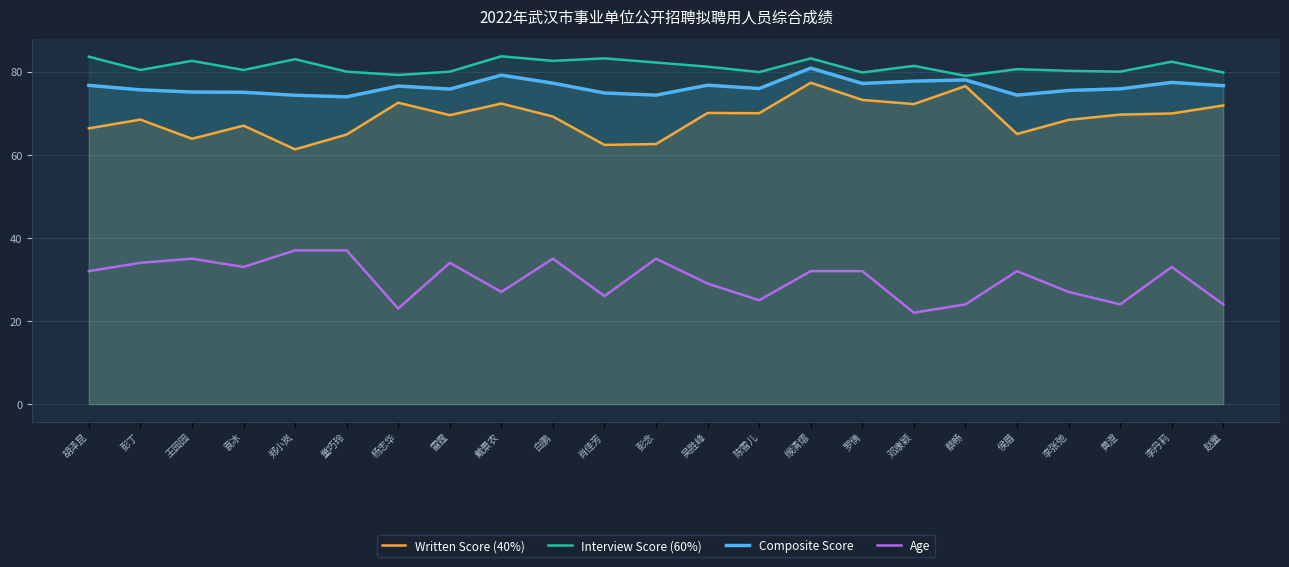

True or false: Age and Composite Score intersect in this chart.

False